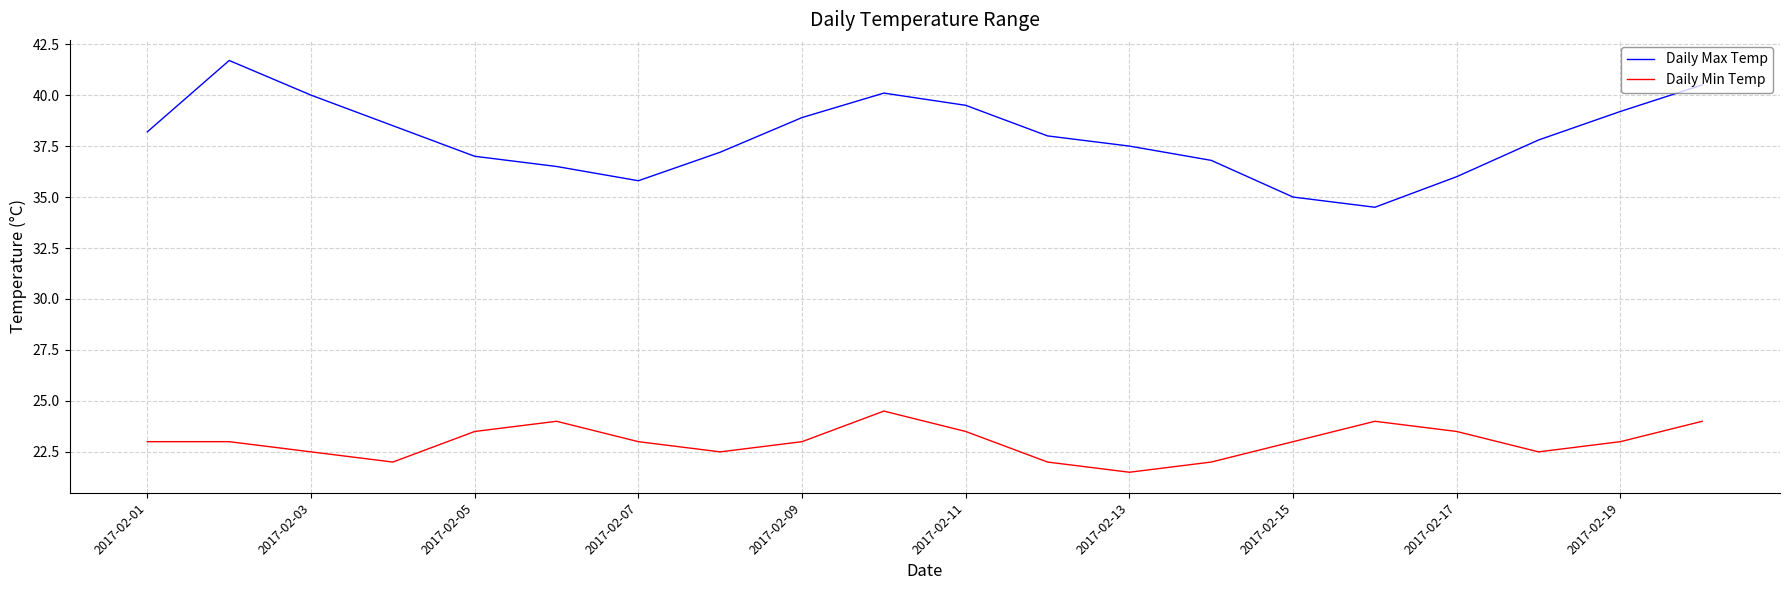

Rank the series by their average value, from lowest to highest.

Daily Min Temp, Daily Max Temp